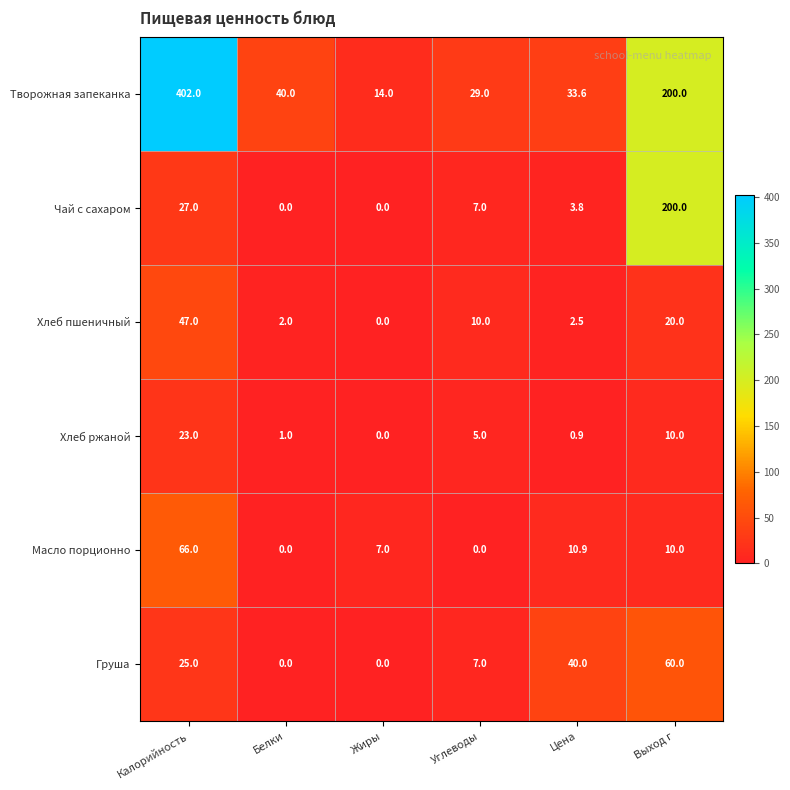

Is it true that Груша equals 7.0 at Углеводы?

True